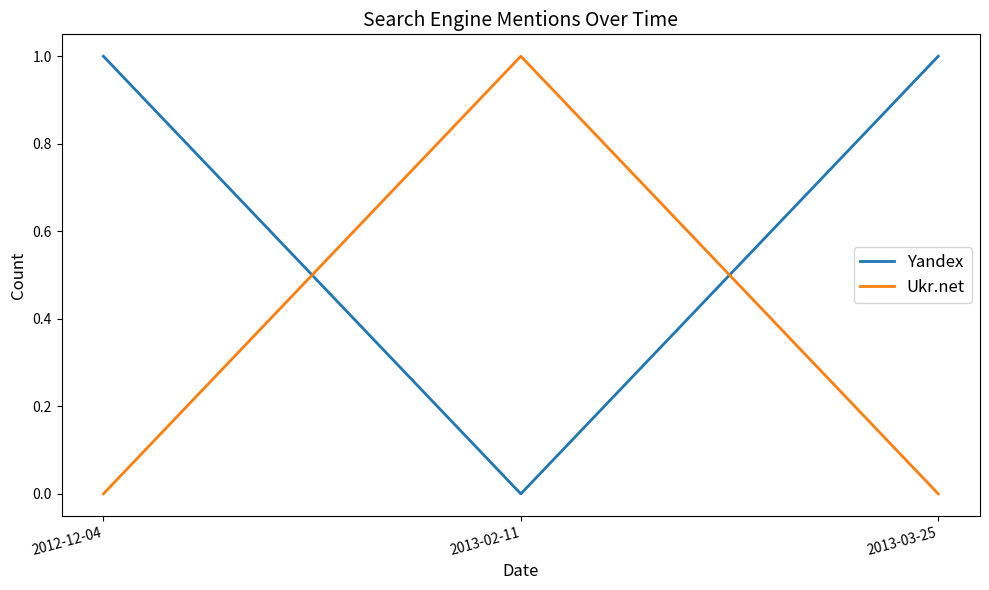

What is the sum of the Ukr.net values at 2013-03-25 and 2013-02-11?

1